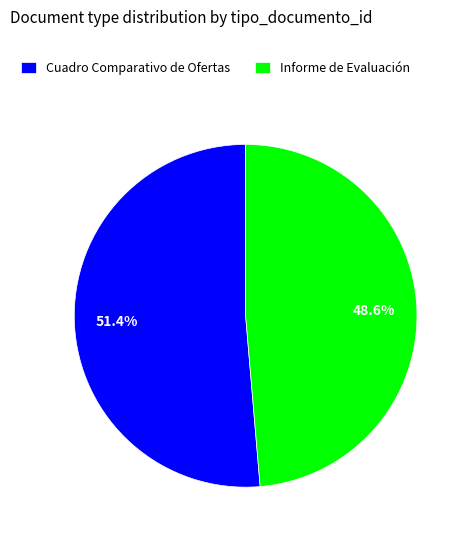

True or false: Cuadro Comparativo de Ofertas accounts for 65% of the total.

False